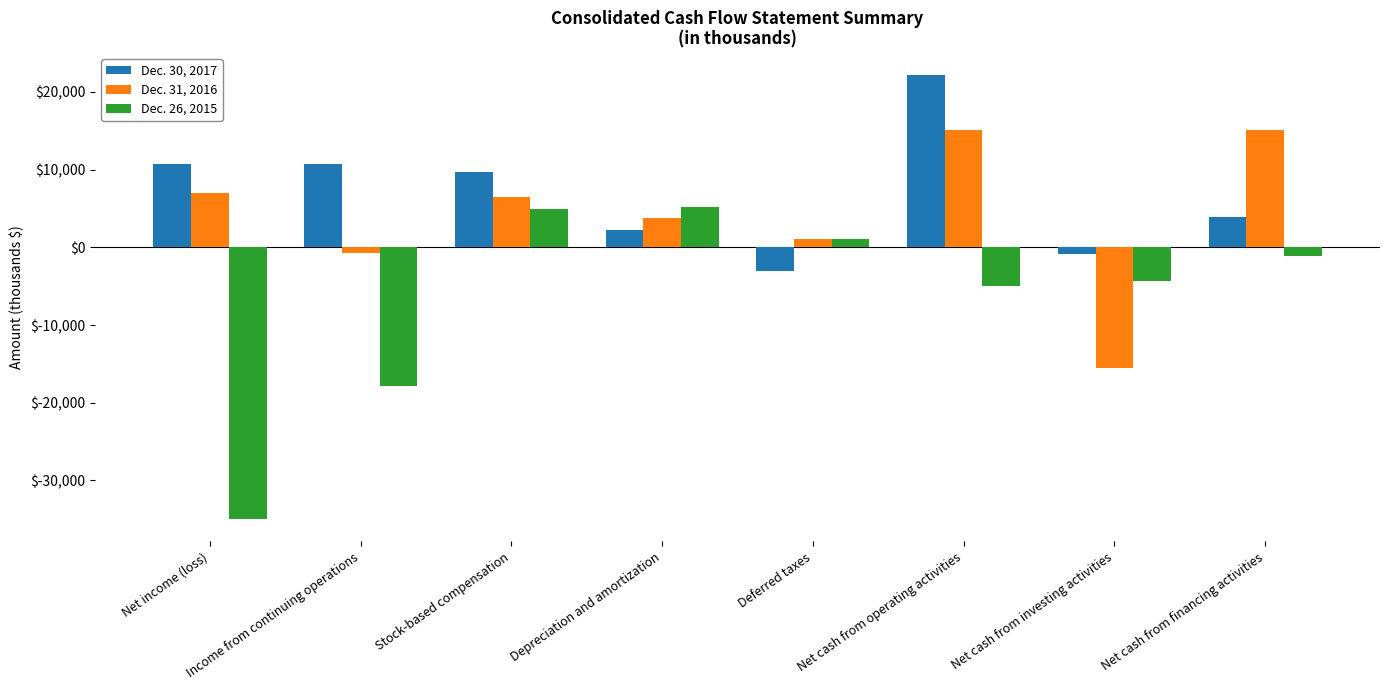

At which label does Dec. 30, 2017 reach its peak?

Net cash from operating activities